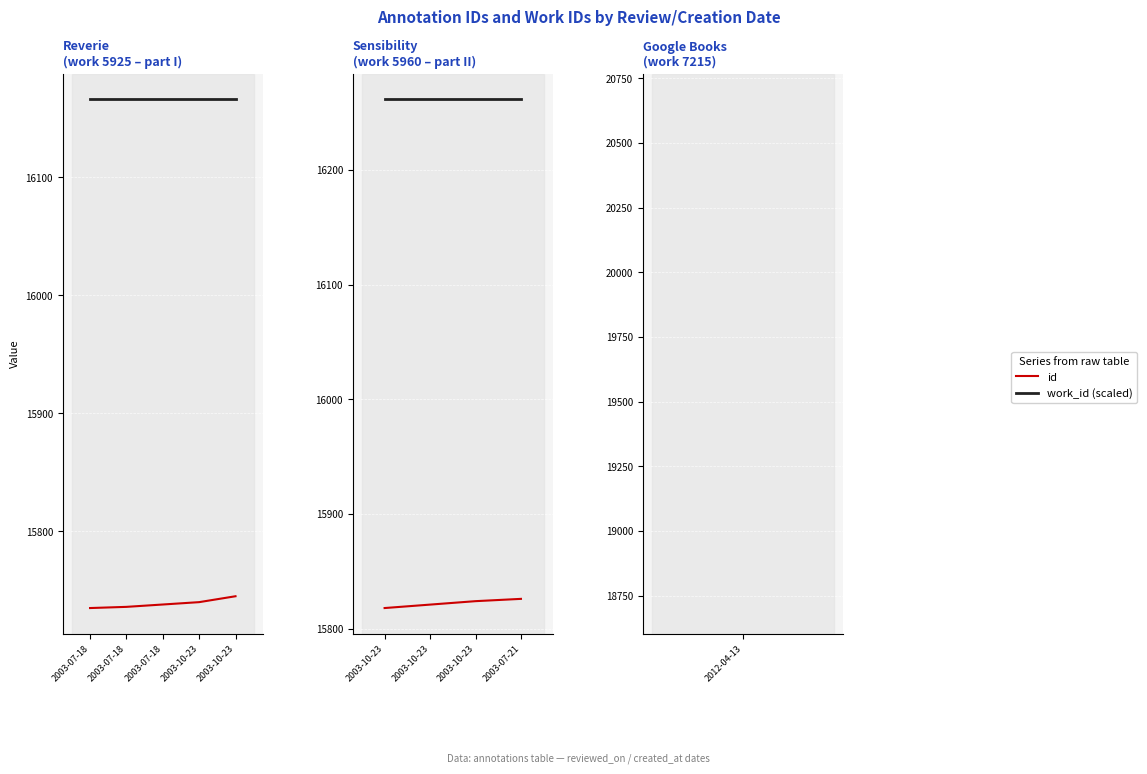

Which series has the largest total across all categories?

work_id (scaled)